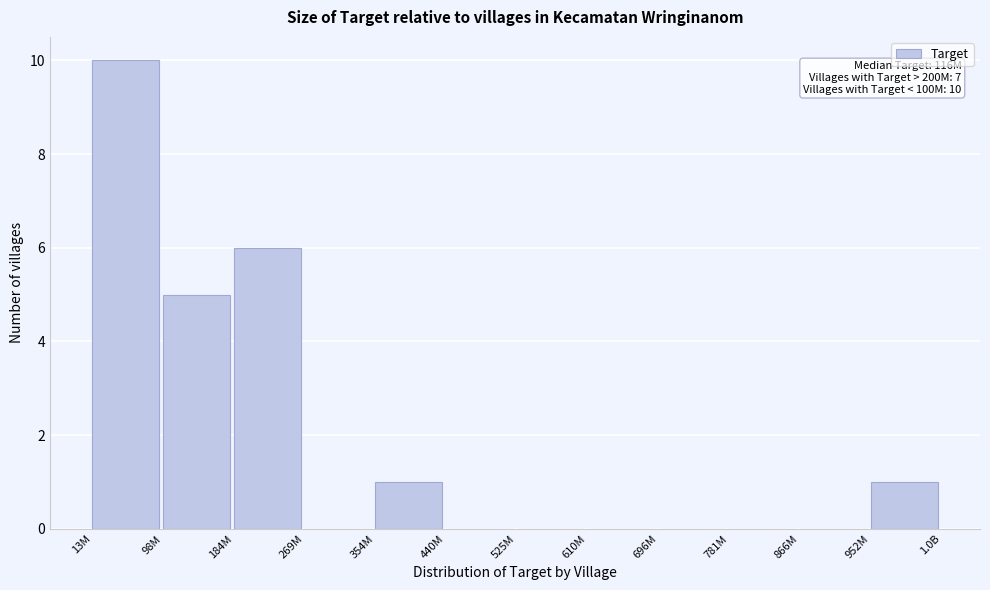

Reading right to left, extract all data points from this chart.

952M=1	866M=0	781M=0	696M=0	610M=0	525M=0	440M=0	354M=1	269M=0	184M=6	98M=5	13M=10